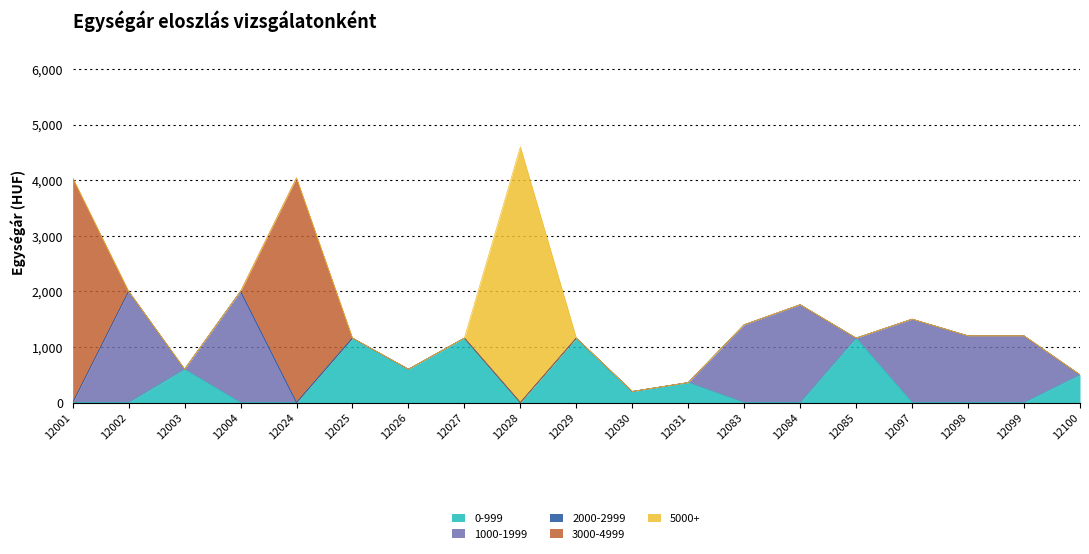

How many interior local valleys (lower than both neighbors) does the data have?

4